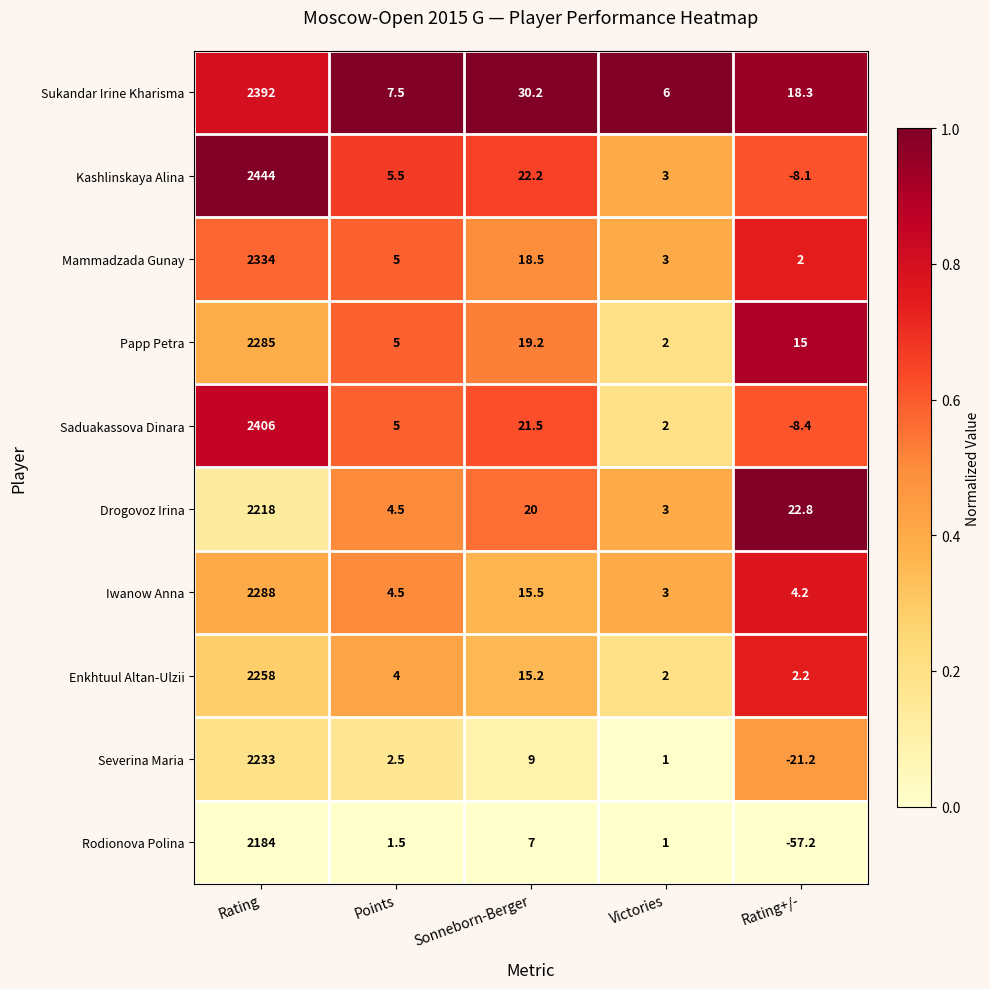

What is the approximate value of Drogovoz Irina at Sonneborn-Berger?

20.0